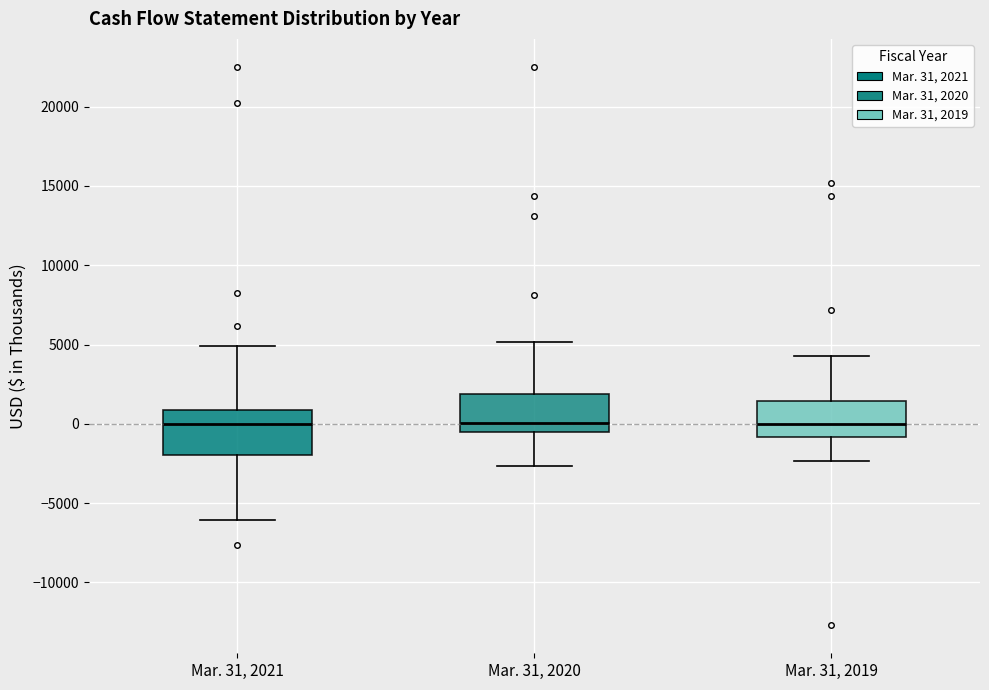

Reading left to right, transcribe this box plot: for each box, give where its median line is, the range the box spans, and where its two whiskers end, as read against the y-axis. The values are not printed on the chart, so give them approximately, as read against the axis.

Mar. 31, 2021: median 0, box -2000 to 1000, whiskers -6000 to 5000
Mar. 31, 2020: median 0, box -500 to 2000, whiskers -2500 to 5000
Mar. 31, 2019: median 0, box -1000 to 1500, whiskers -2500 to 4500